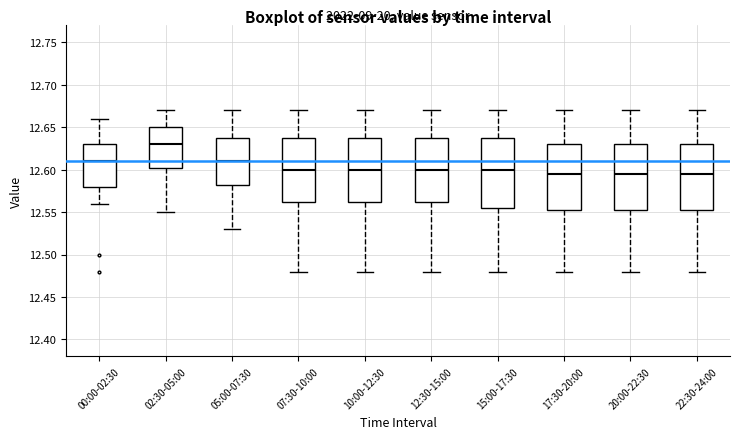

Reading left to right, transcribe this box plot: for each box, give where its median line is, the range the box spans, and where its two whiskers end, as read against the y-axis. The values are not printed on the chart, so give them approximately, as read against the axis.

00:00-02:30: median 12.610, box 12.580 to 12.630, whiskers 12.560 to 12.660
02:30-05:00: median 12.630, box 12.605 to 12.650, whiskers 12.550 to 12.670
05:00-07:30: median 12.610, box 12.585 to 12.640, whiskers 12.530 to 12.670
07:30-10:00: median 12.600, box 12.565 to 12.640, whiskers 12.480 to 12.670
10:00-12:30: median 12.600, box 12.565 to 12.640, whiskers 12.480 to 12.670
12:30-15:00: median 12.600, box 12.565 to 12.640, whiskers 12.480 to 12.670
15:00-17:30: median 12.600, box 12.555 to 12.640, whiskers 12.480 to 12.670
17:30-20:00: median 12.595, box 12.555 to 12.630, whiskers 12.480 to 12.670
20:00-22:30: median 12.595, box 12.555 to 12.630, whiskers 12.480 to 12.670
22:30-24:00: median 12.595, box 12.555 to 12.630, whiskers 12.480 to 12.670